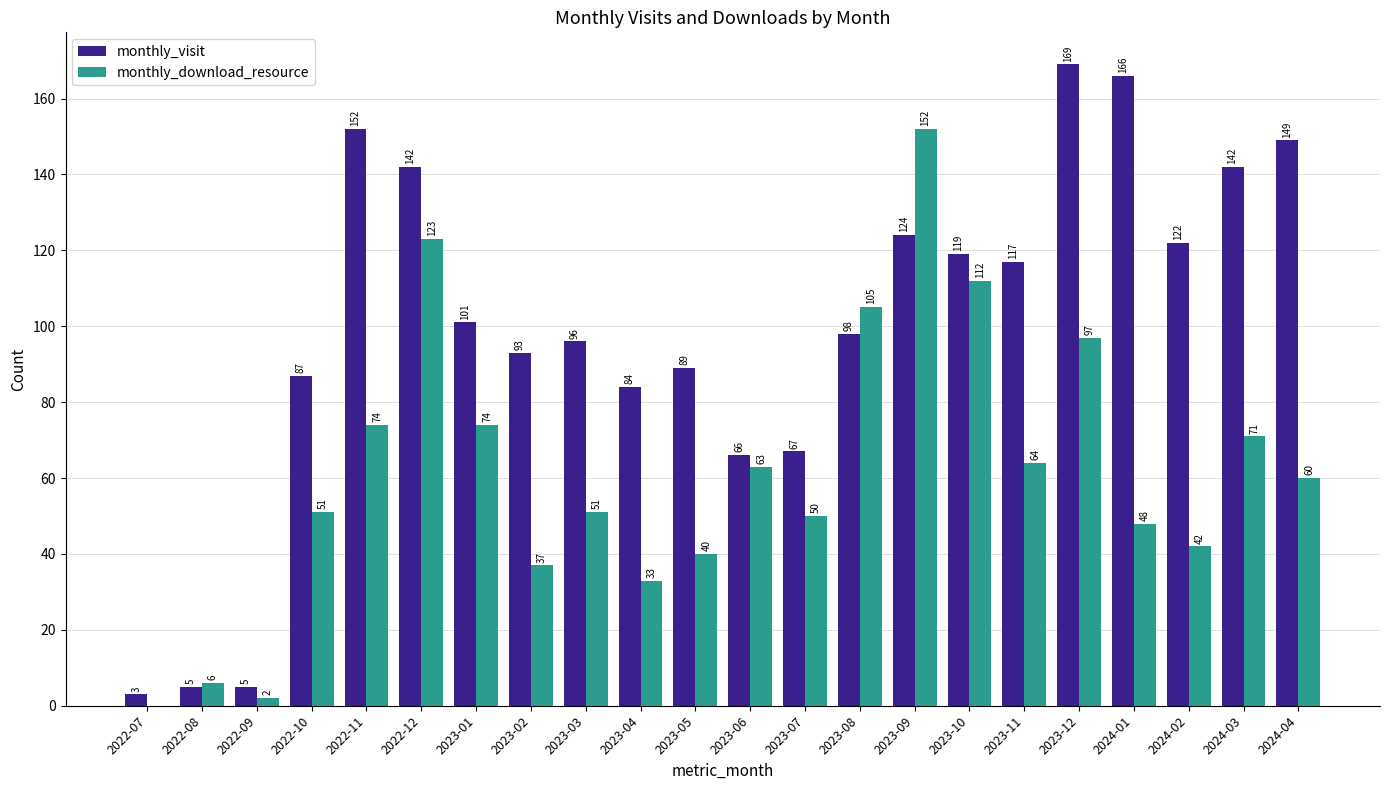

What is the total value across all series at 2023-12?

266